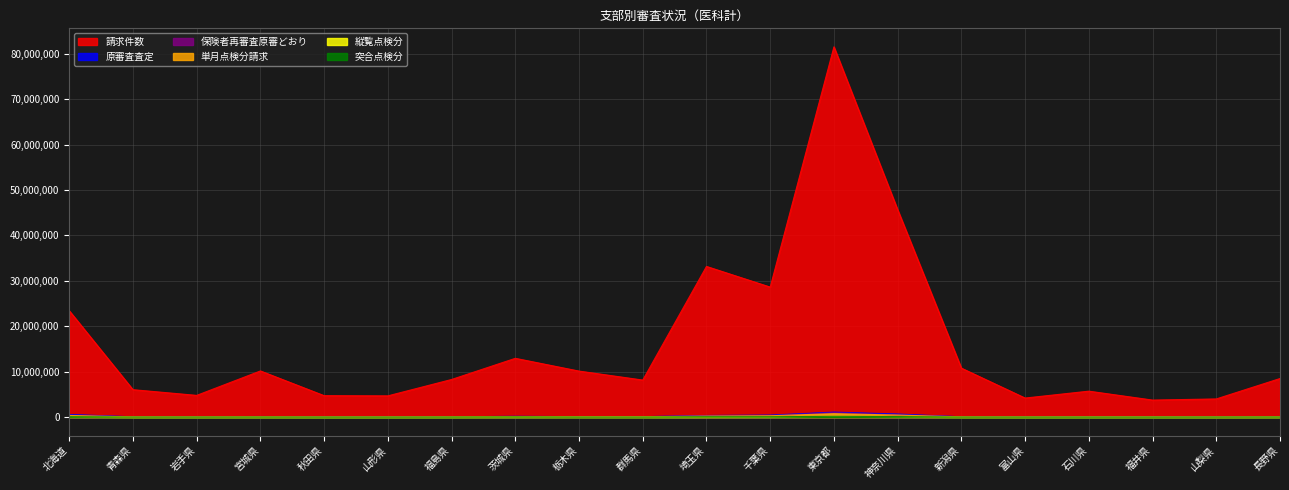

True or false: 請求件数 and 縦覧点検分 intersect in this chart.

False